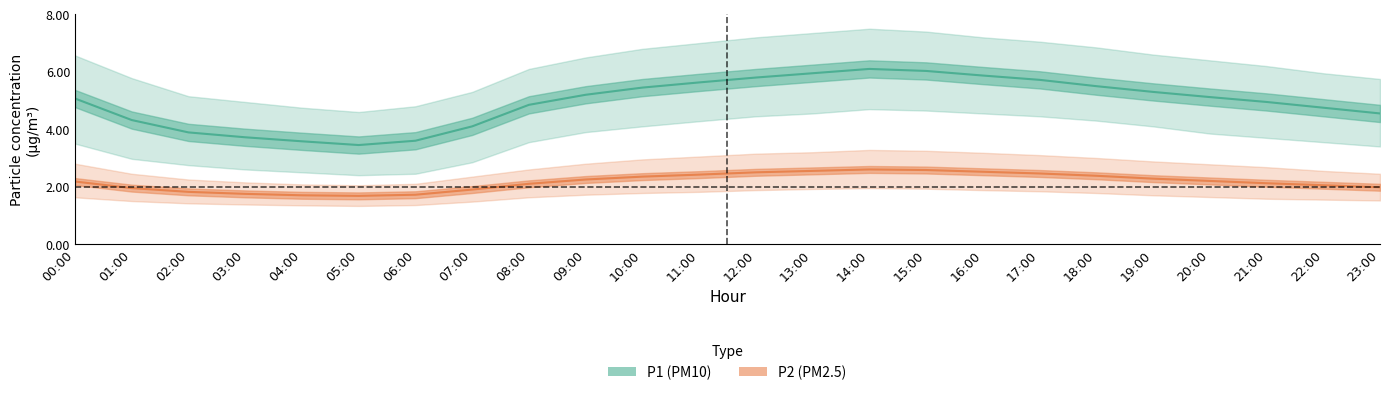

Is it true that P1 (PM10) equals 2.0 at 03:00?

False